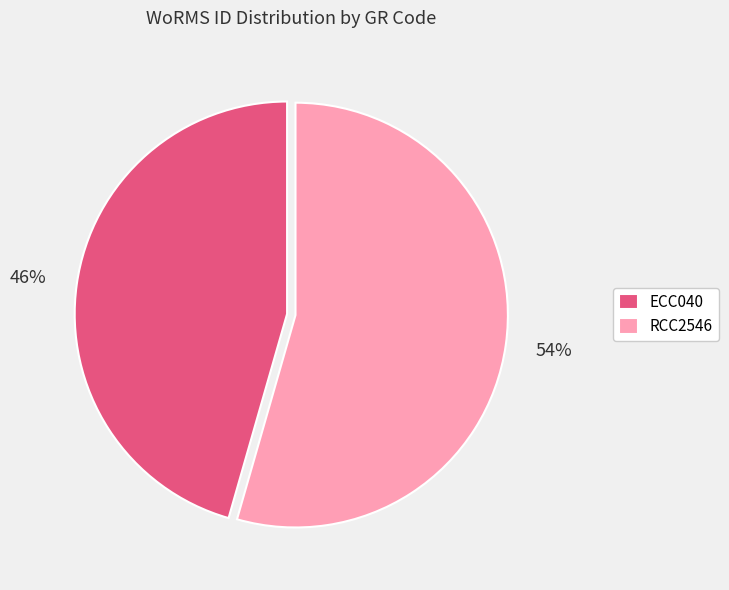

Is the sum of ECC040 and RCC2546 greater than half?

Yes